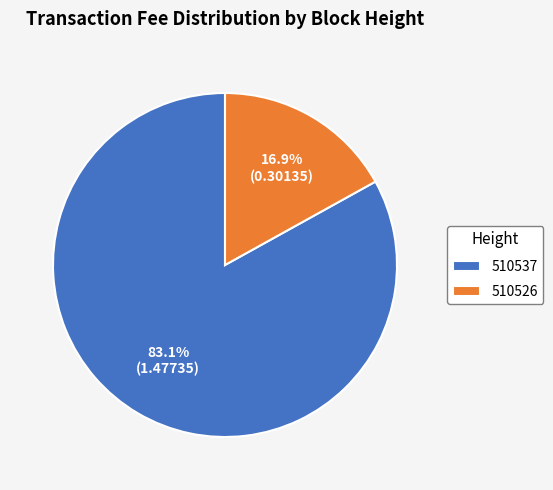

Rank the categories by value from highest to lowest.

510537, 510526